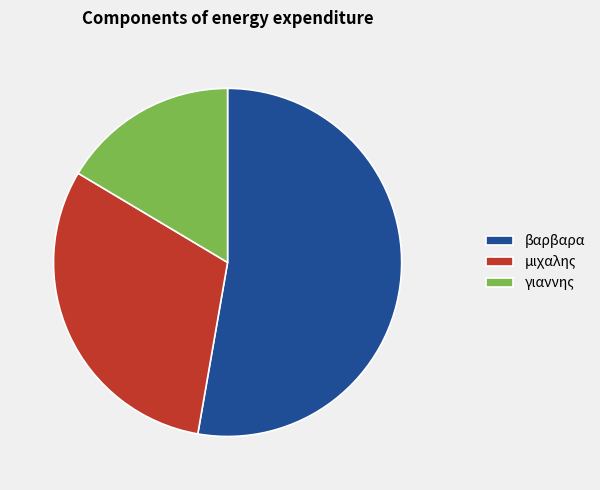

Is it true that γιαννης is 16% of the pie?

True